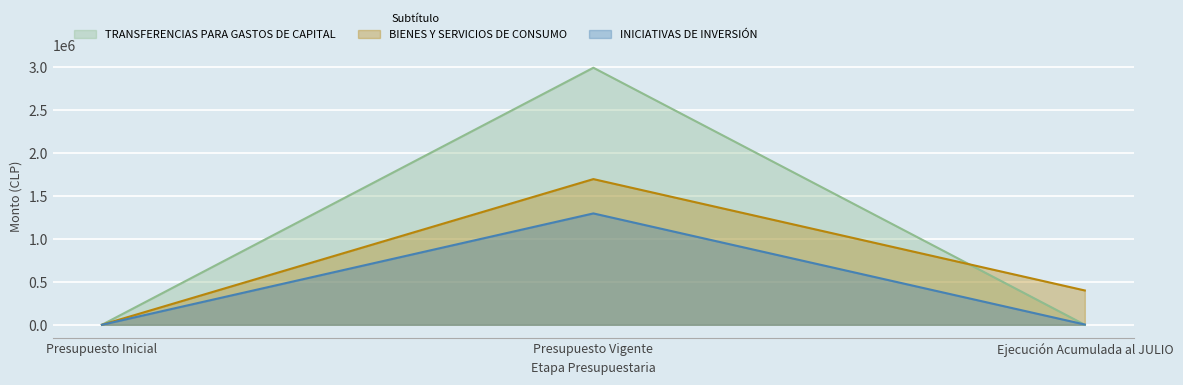

Which category has the lowest value in the TRANSFERENCIAS PARA GASTOS DE CAPITAL series?

Presupuesto Inicial